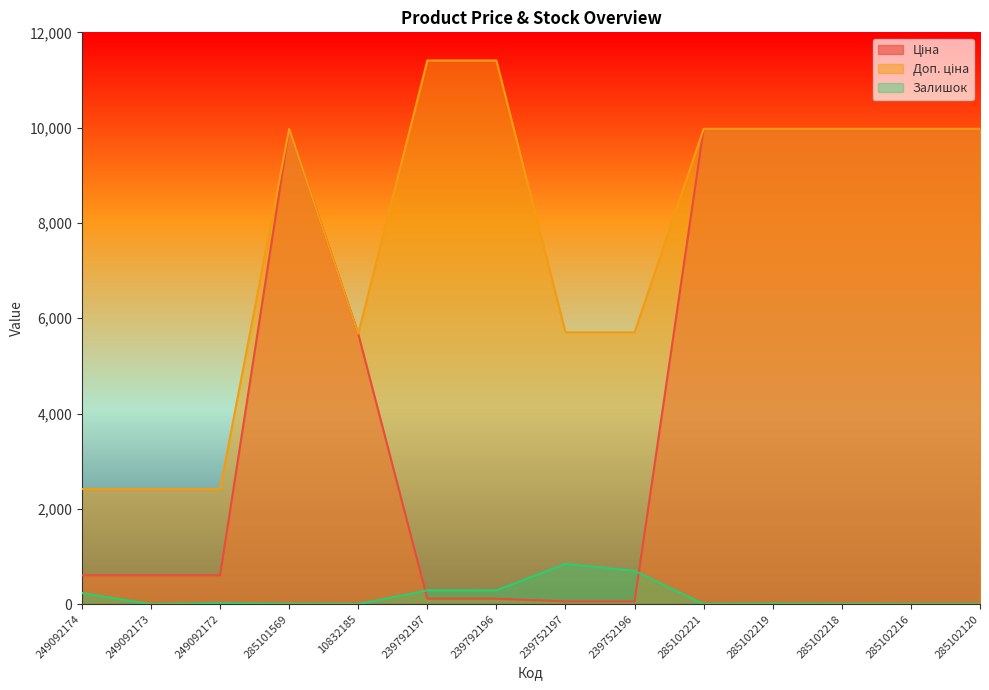

Is it true that Залишок equals 2.0 at 285102221?

True